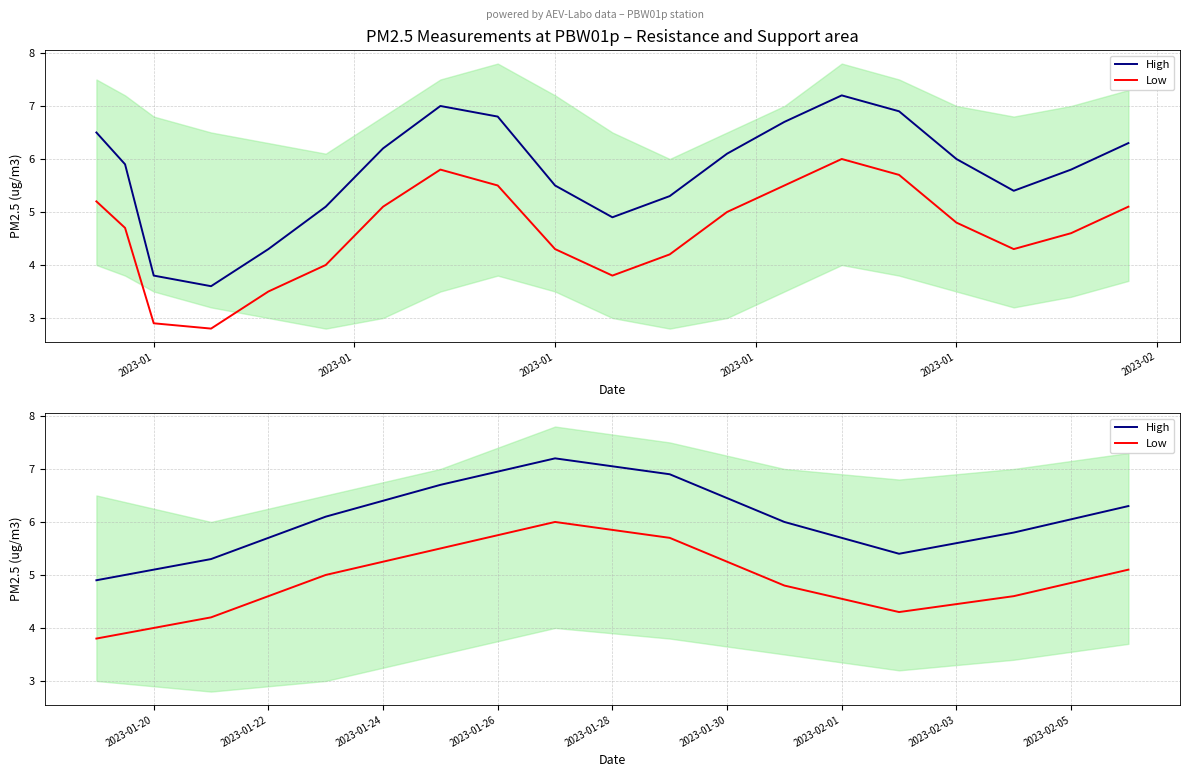

True or false: Low has more than 0 interior local peaks.

True